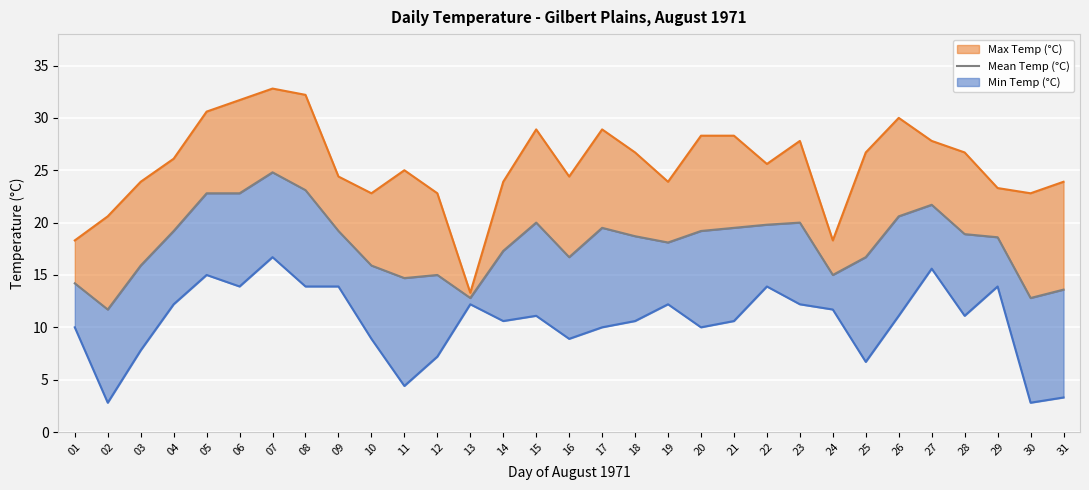

At which label is the value closest to 18?

19